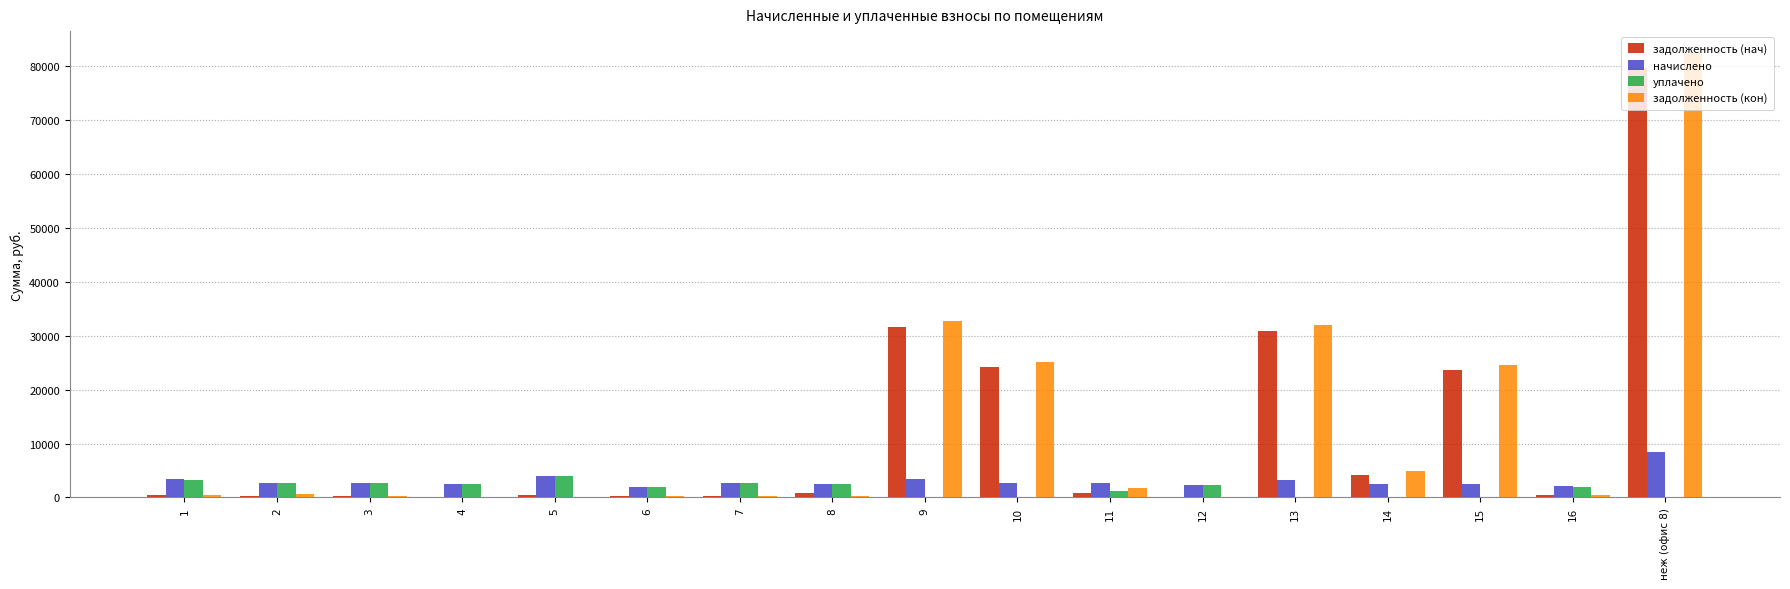

What is the approximate value of задолженность (кон) at 10?

25091.0